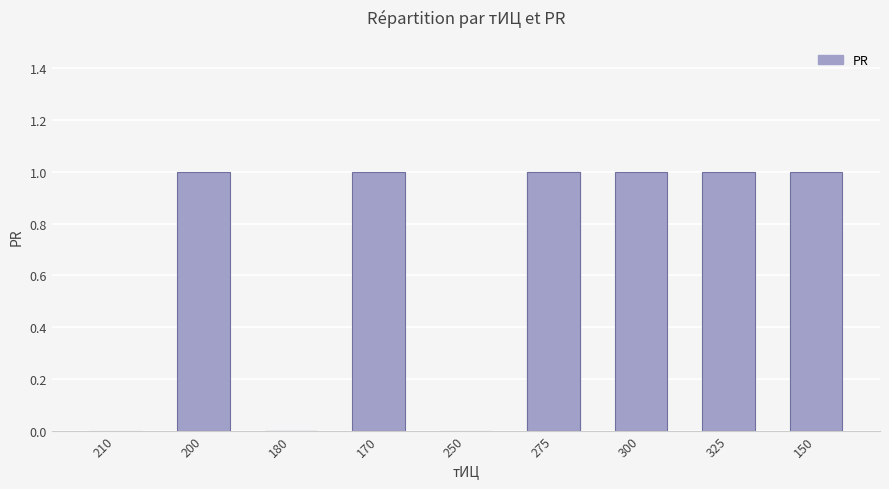

Which has a higher value, 300 or 200?

300